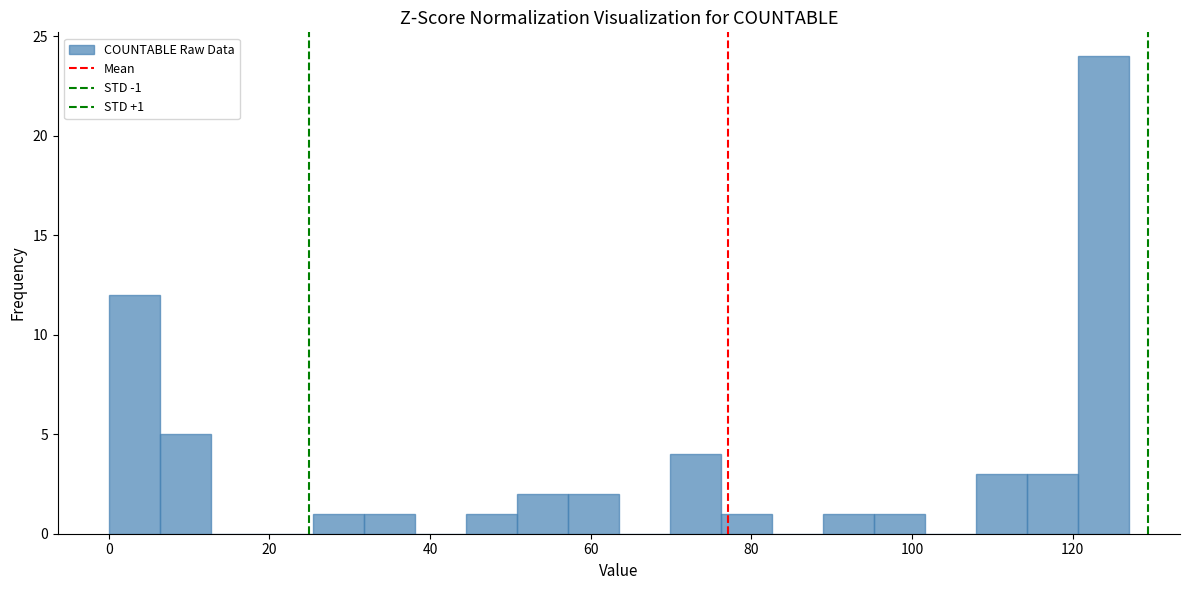

Read against the x-axis, roughly where is the centre of the tallest bar?

124